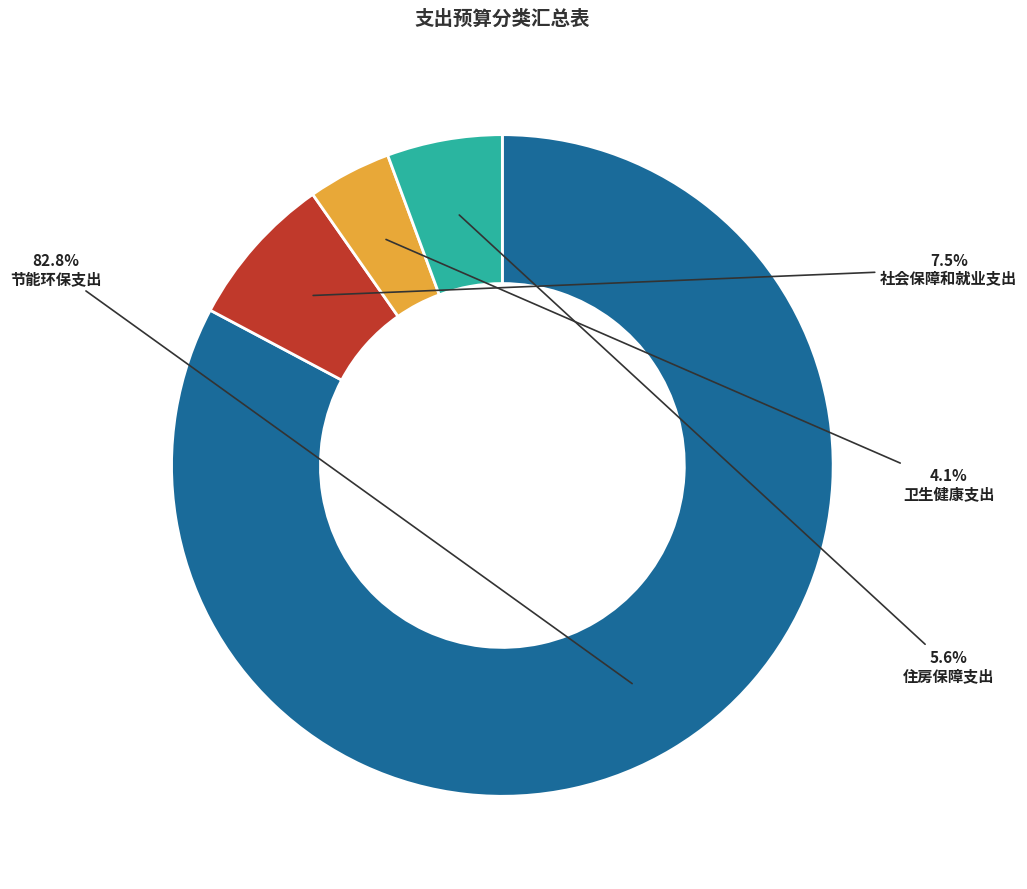

True or false: 卫生健康支出 accounts for 4% of the total.

True